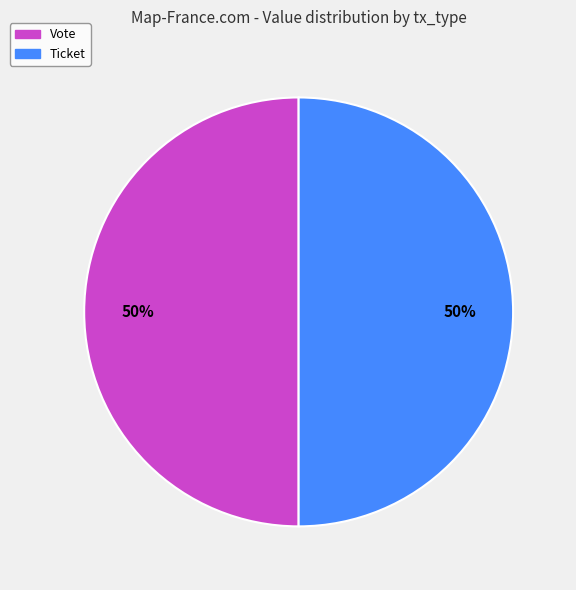

To the nearest percent, what is the average slice percentage?

50%